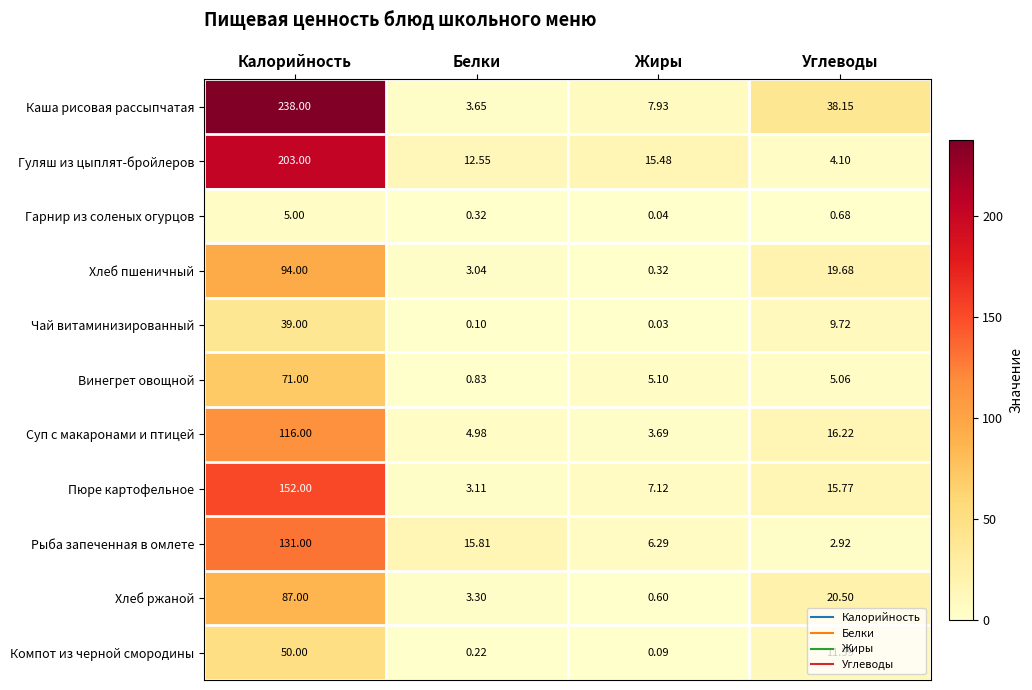

Which category has the highest value in the Суп с макаронами и птицей series?

Калорийность